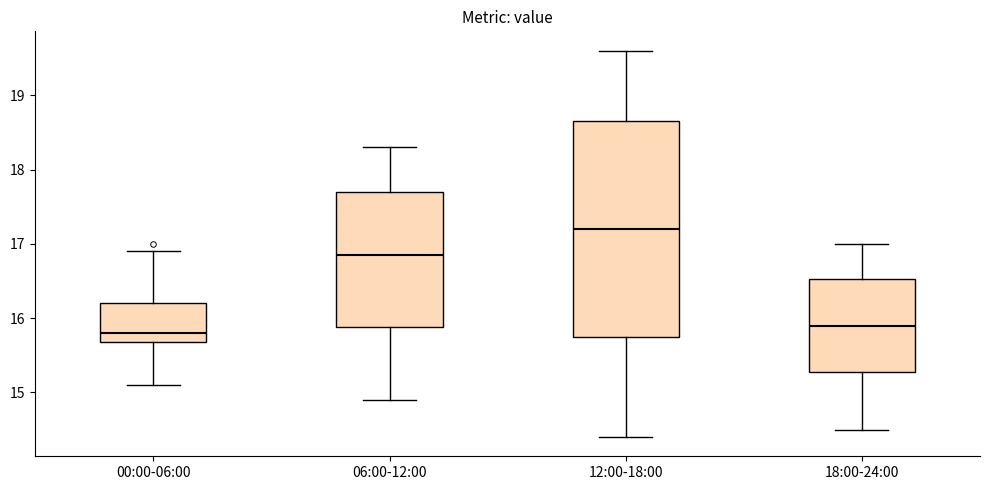

Which box's median line is the highest?

12:00-18:00